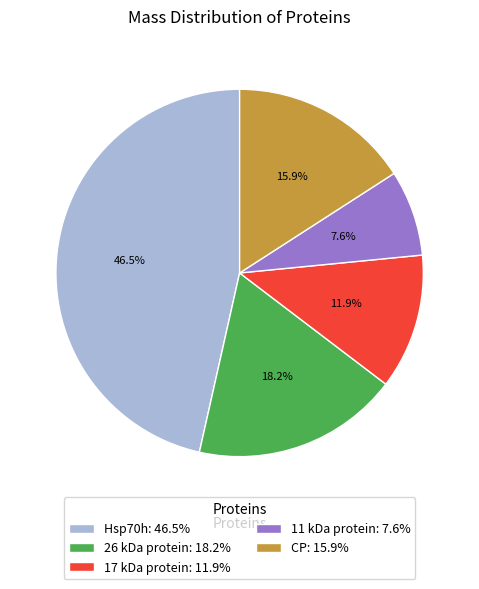

Which slice is the largest?

Hsp70h